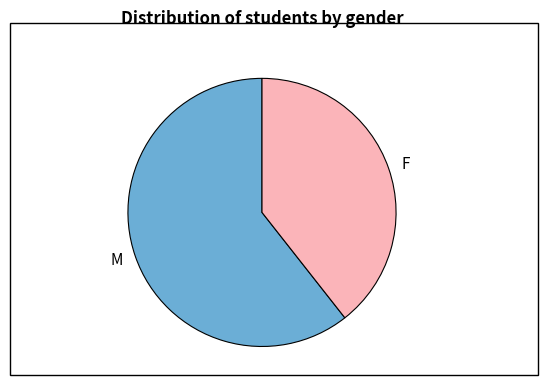

Which slice represents more than half of the pie?

M